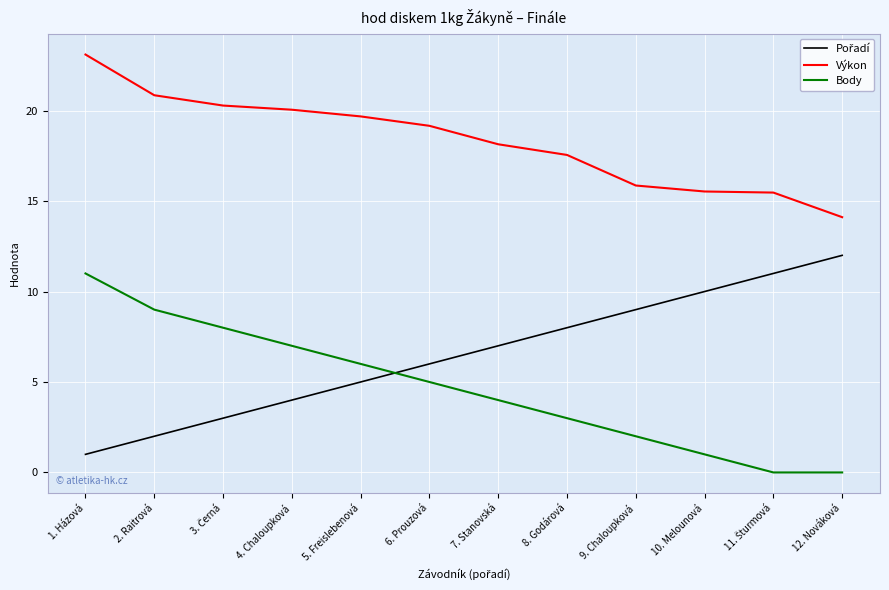

What is the difference between the maximum and minimum values in the Výkon series?

9.0